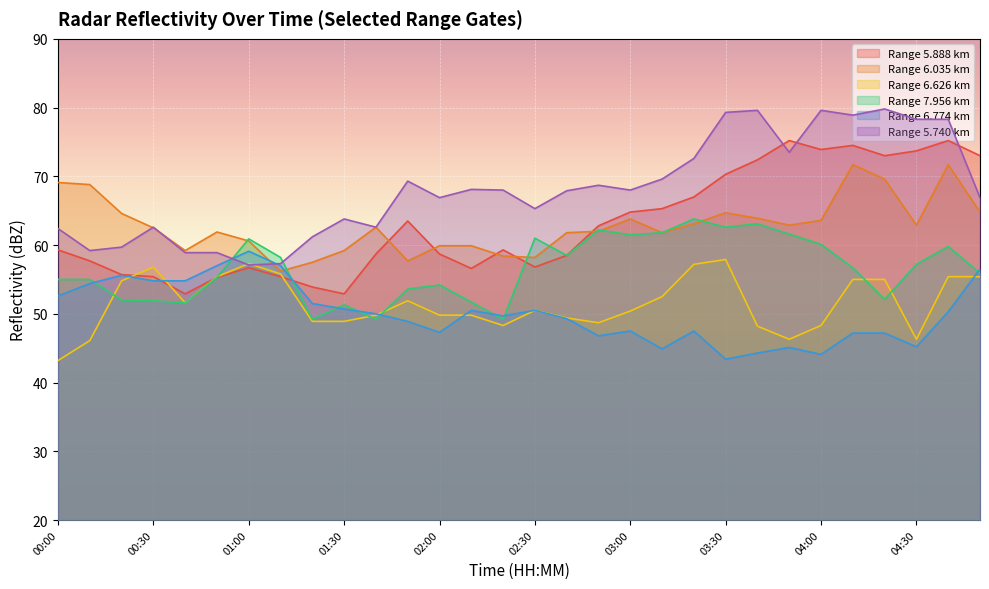

True or false: 6.035 has more than 1 interior local peaks.

True